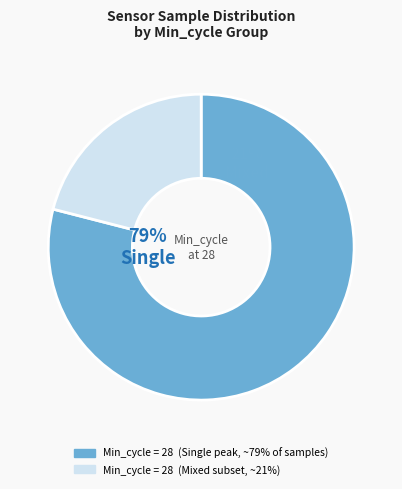

Is it true that 28 is 1% of the pie?

False